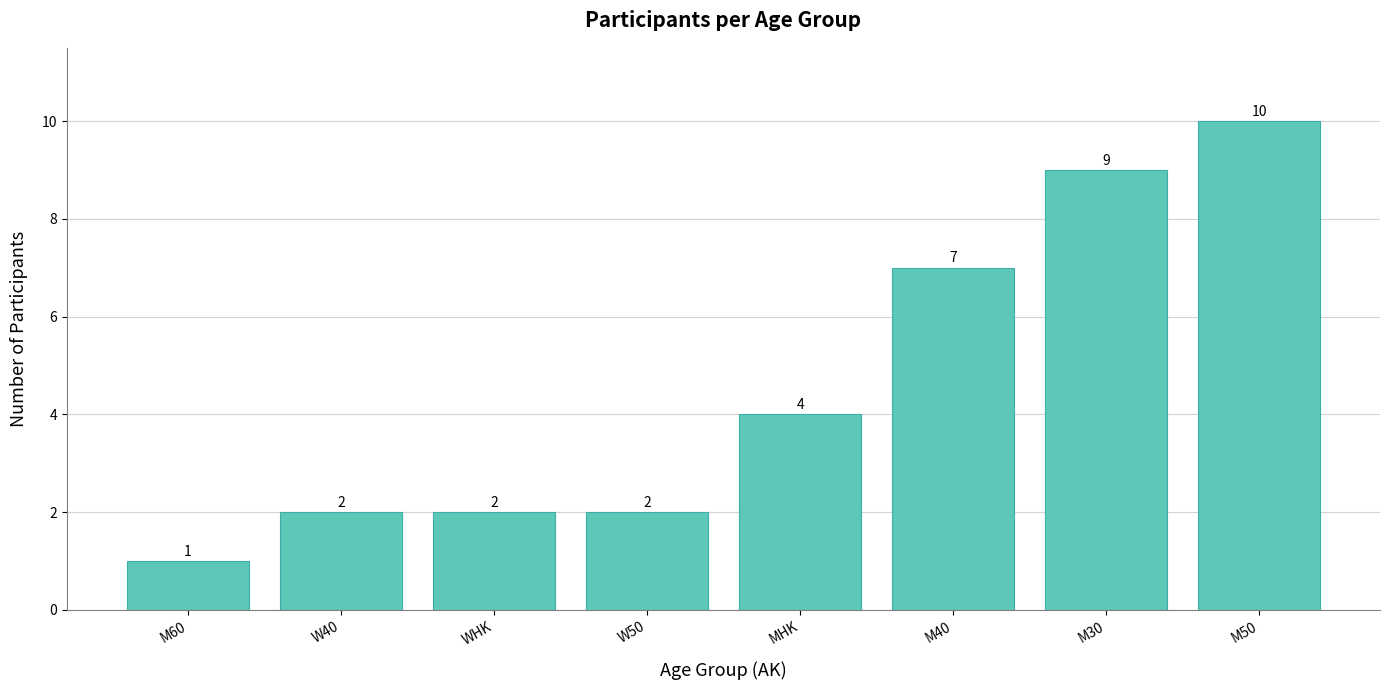

What position from the right is W40?

7